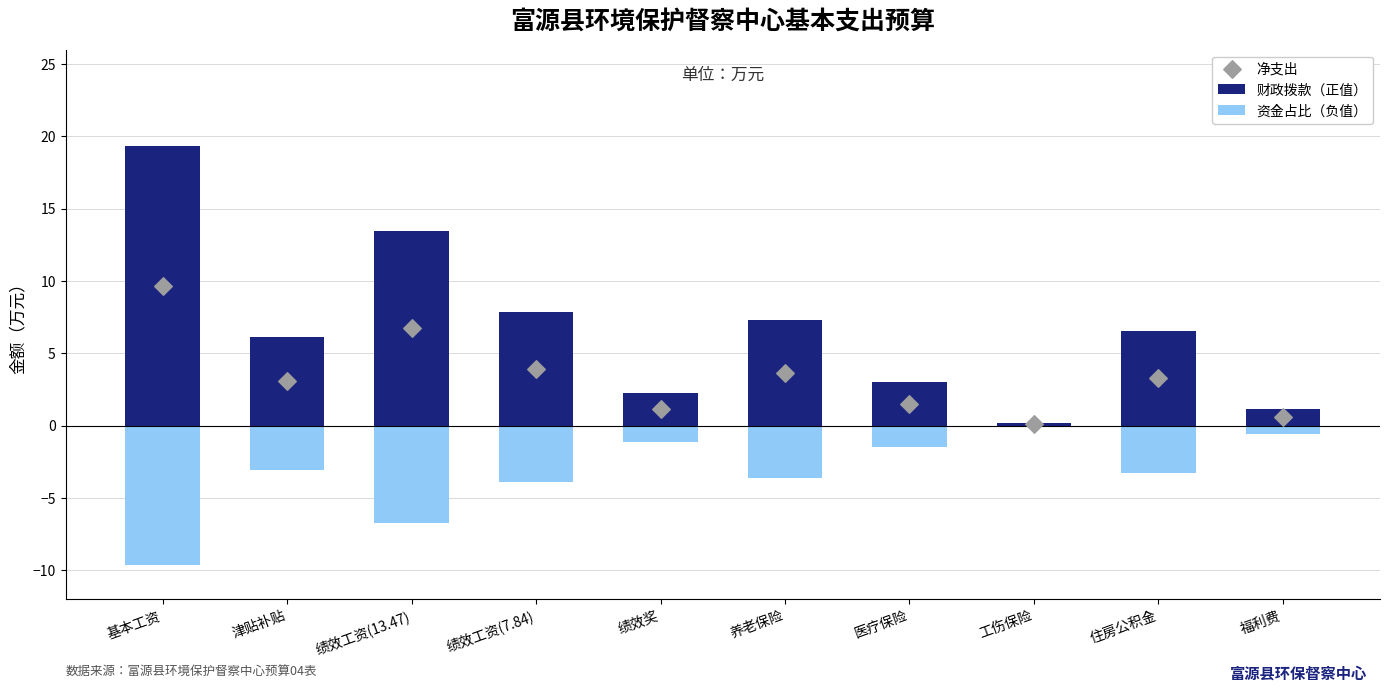

Which series contains the highest Y value?

财政拨款（正值）